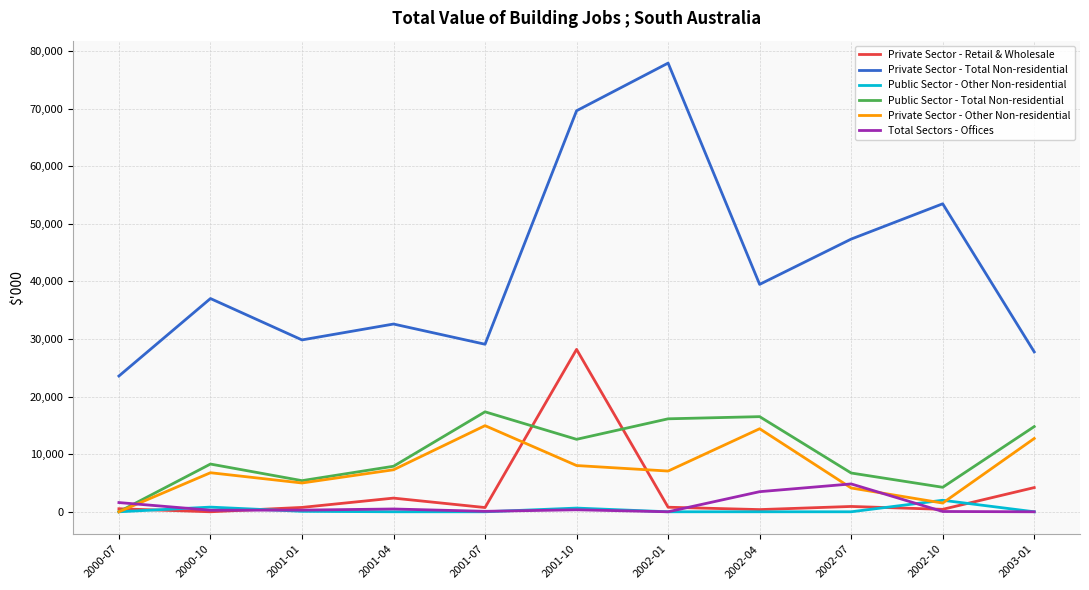

The value of Total Sectors - Offices at 2002-07 is 7785. True or false?

False